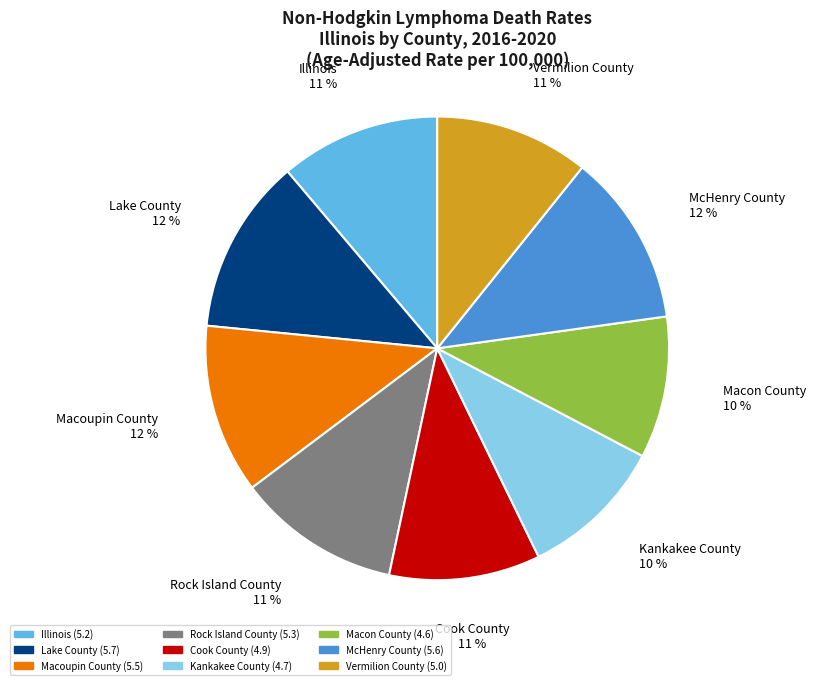

Do Vermilion County and Lake County together represent more than half of the pie?

No